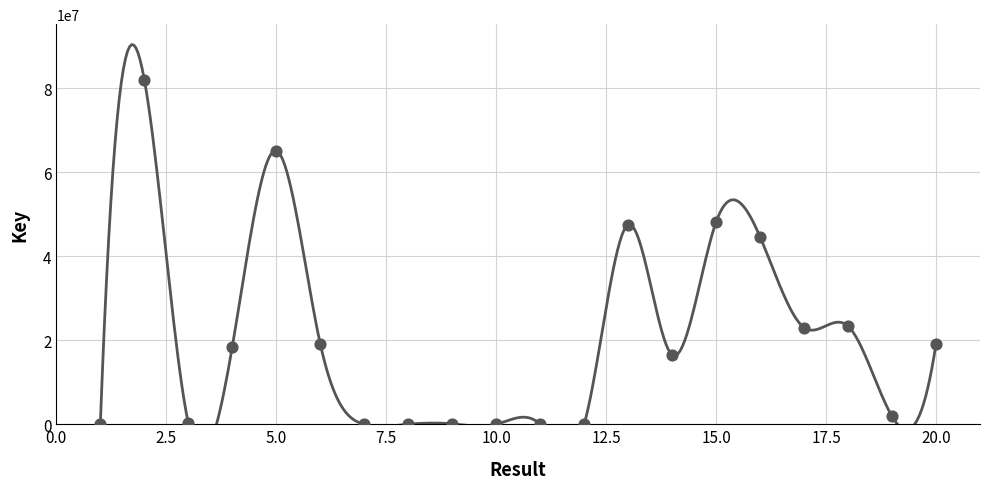

Between 7 and 13, which is larger?

13